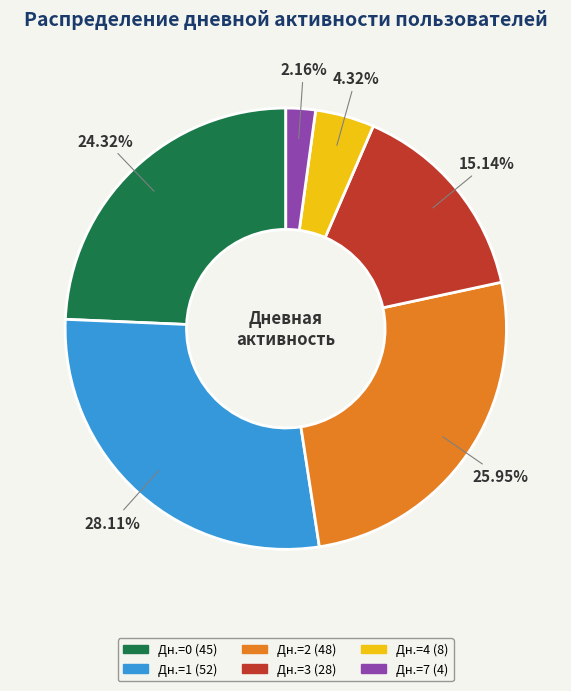

Is there a majority slice in this chart?

No